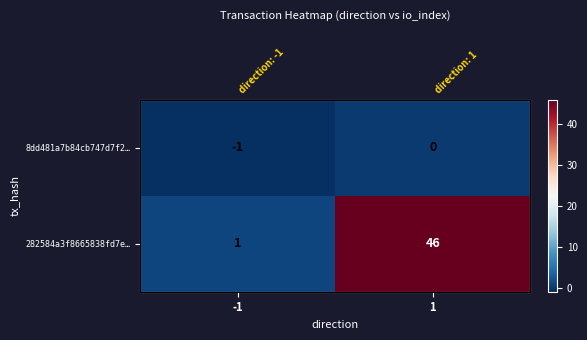

Is it true that 282584a3f8665838fd7e… equals 46 at 1?

True